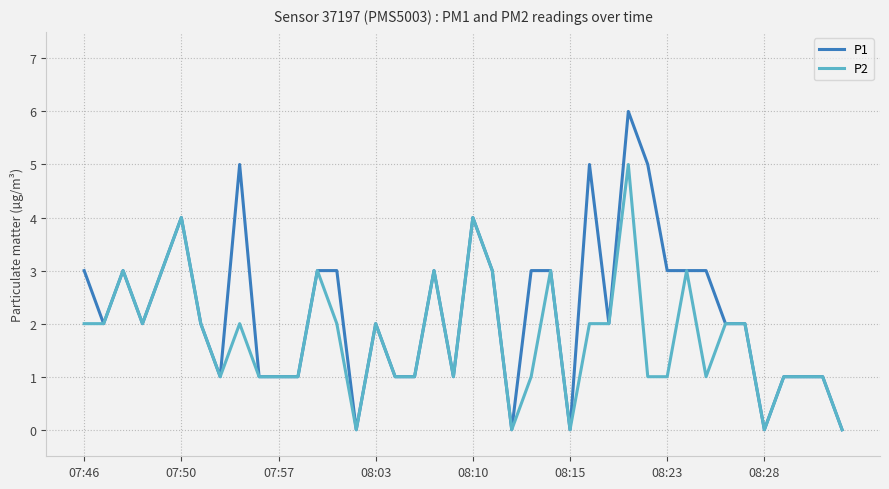

Which series has the largest range (max minus min)?

P1